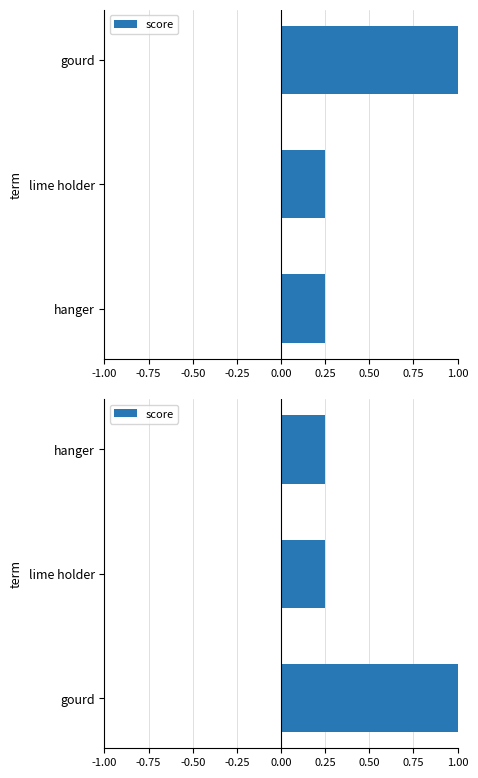

Reading left to right, transcribe all the data shown in this chart.

1.0	0.2	0.2